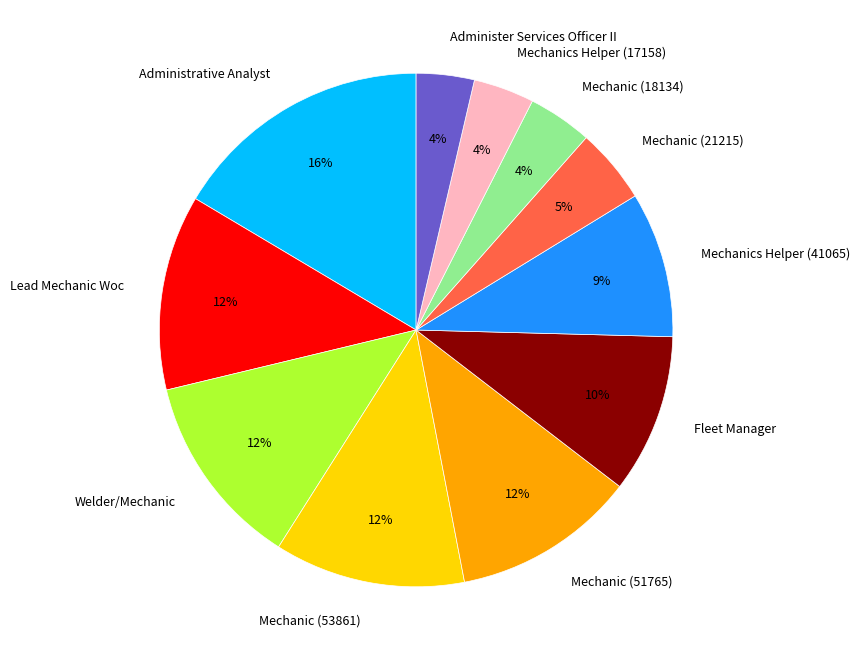

Between Fleet Manager and Mechanic (51765), which is larger?

Mechanic (51765)